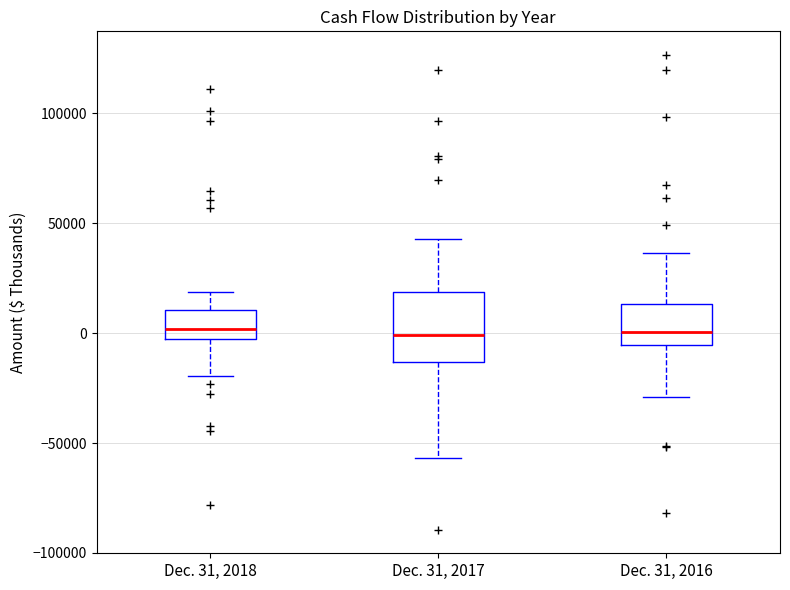

Where is the upper edge of the box for Dec. 31, 2017 on the y-axis? The values are not printed on the chart, so give them approximately, as read against the axis.

20000